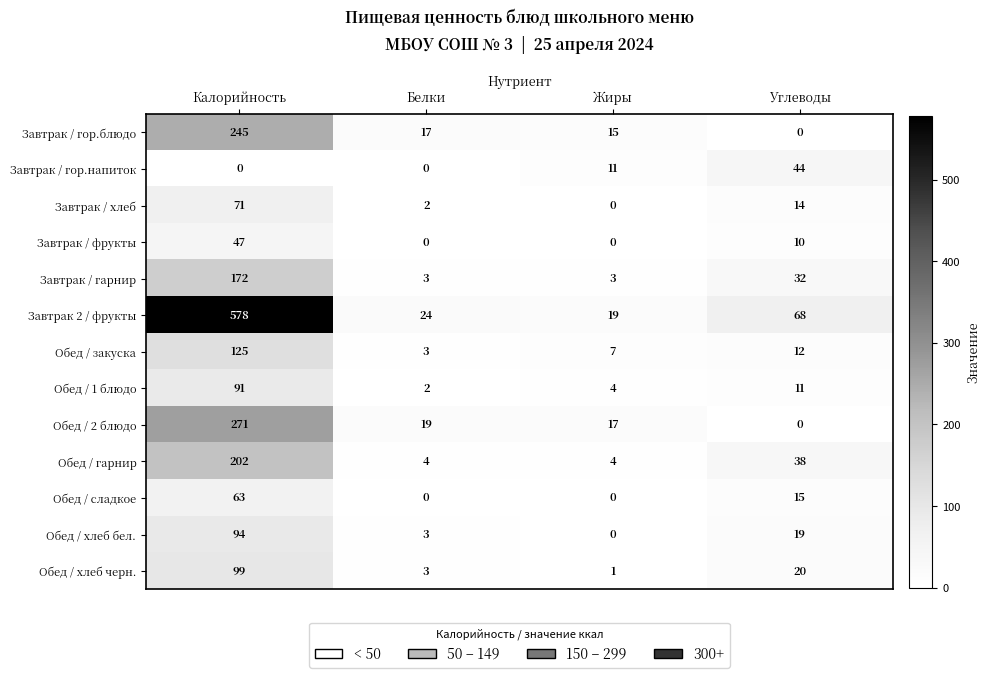

Rank the series by their maximum value, from lowest to highest.

Завтрак / гор.напиток, Завтрак / фрукты, Обед / сладкое, Завтрак / хлеб, Обед / 1 блюдо, Обед / хлеб бел., Обед / хлеб черн., Обед / закуска, Завтрак / гарнир, Обед / гарнир, Завтрак / гор.блюдо, Обед / 2 блюдо, Завтрак 2 / фрукты